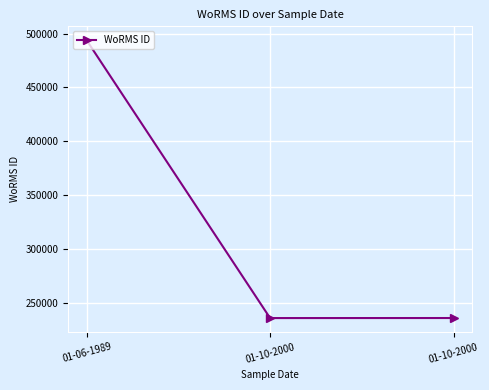

Reading left to right, transcribe all the data shown in this chart.

01-06-1989=493821	01-10-2000=235923	01-10-2000=235962